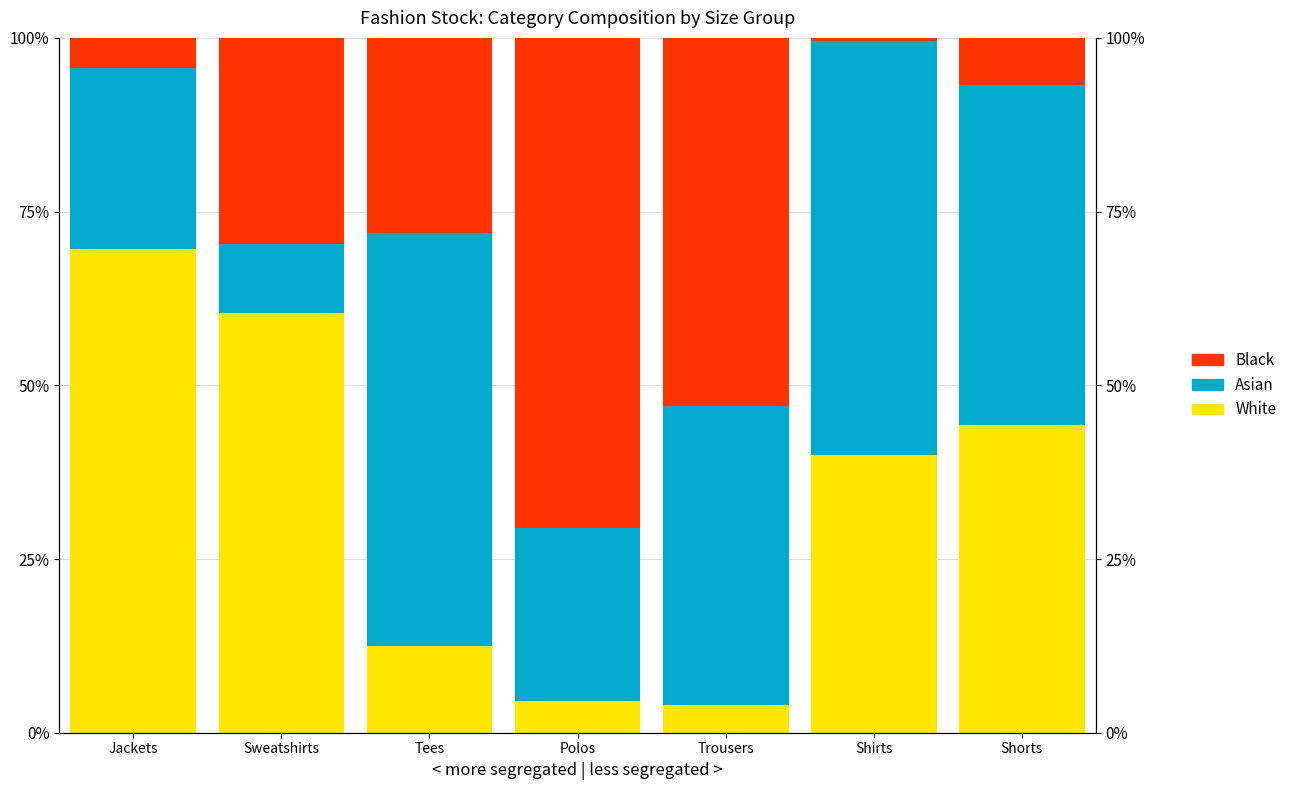

Reading right to left, list all the values displayed in this chart.

White: 44.3	39.9	4.0	4.6	12.5	60.5	69.6
Asian: 48.9	59.7	43.0	24.9	59.4	9.8	26.1
Black: 6.8	0.4	53.0	70.5	28.1	29.7	4.3